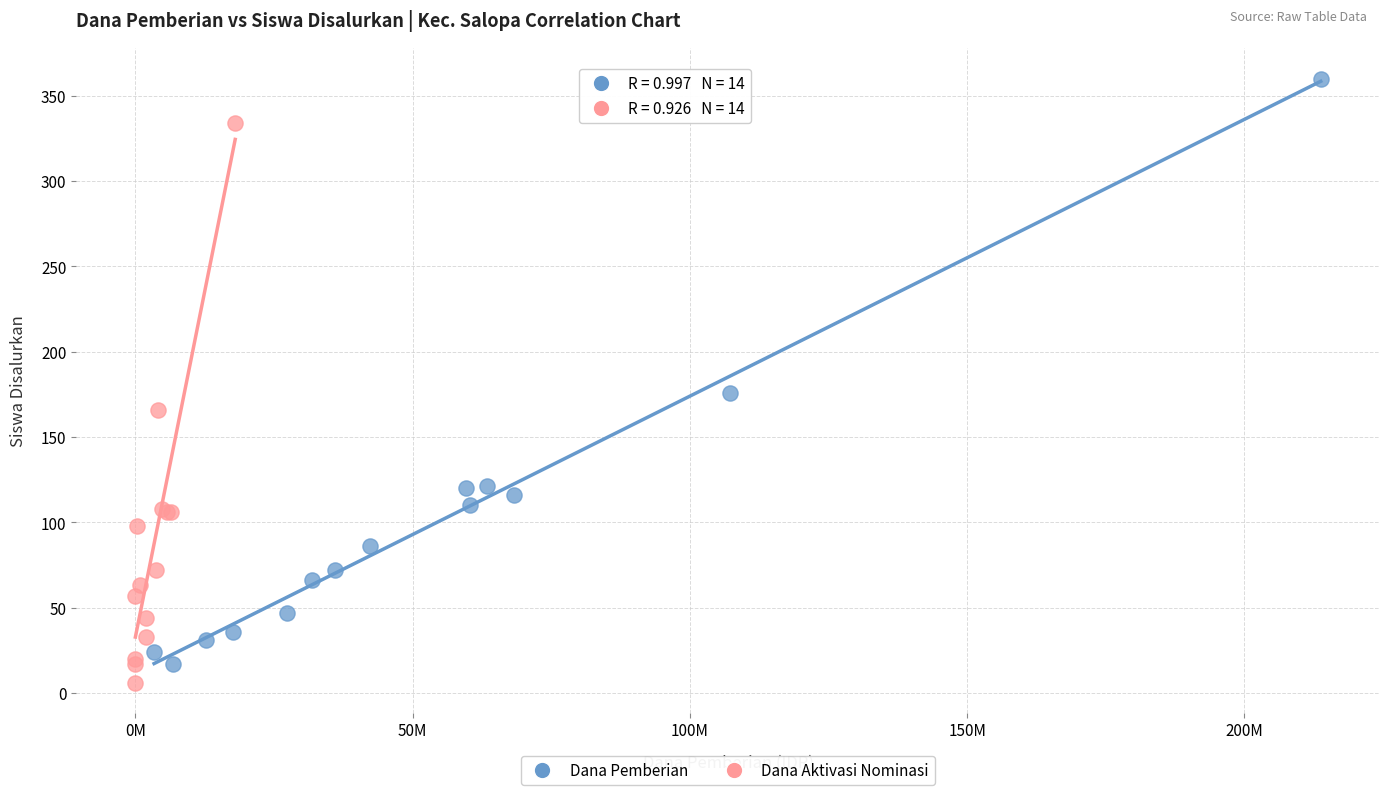

Which series contains the highest Y value?

Dana Pemberian